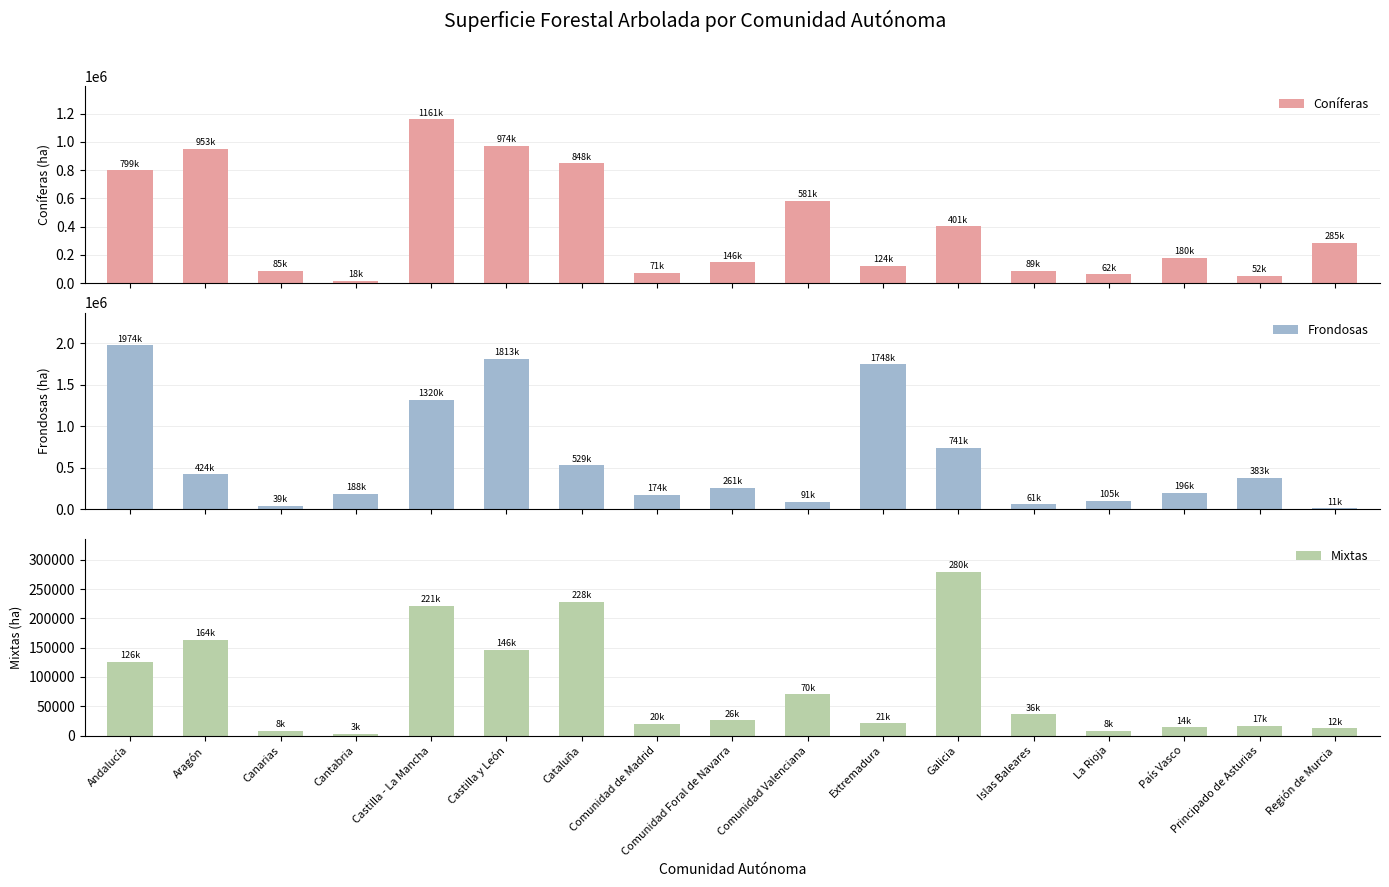

Does the chart contain stacked bars?

No